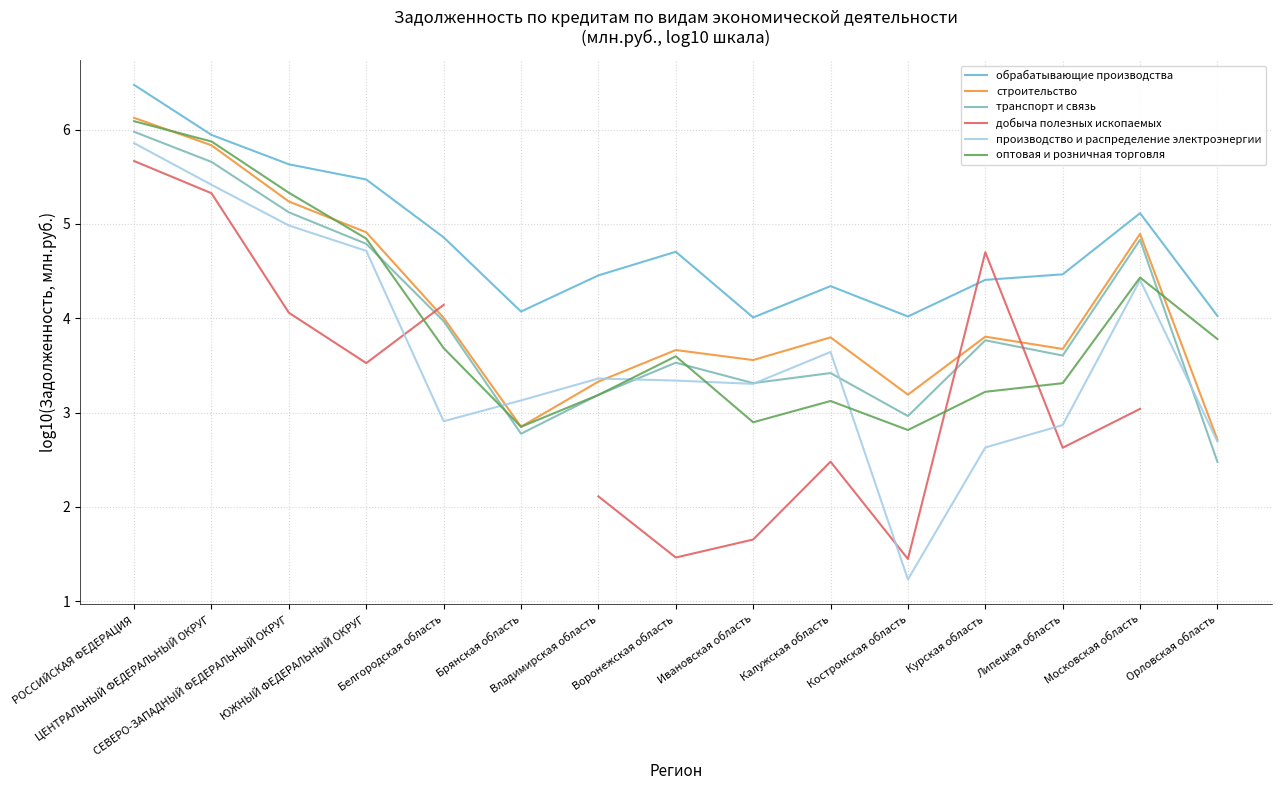

Rank the series by their maximum value, from lowest to highest.

добыча полезных ископаемых, производство и распределение электроэнергии, транспорт и связь, оптовая и розничная торговля, строительство, обрабатывающие производства